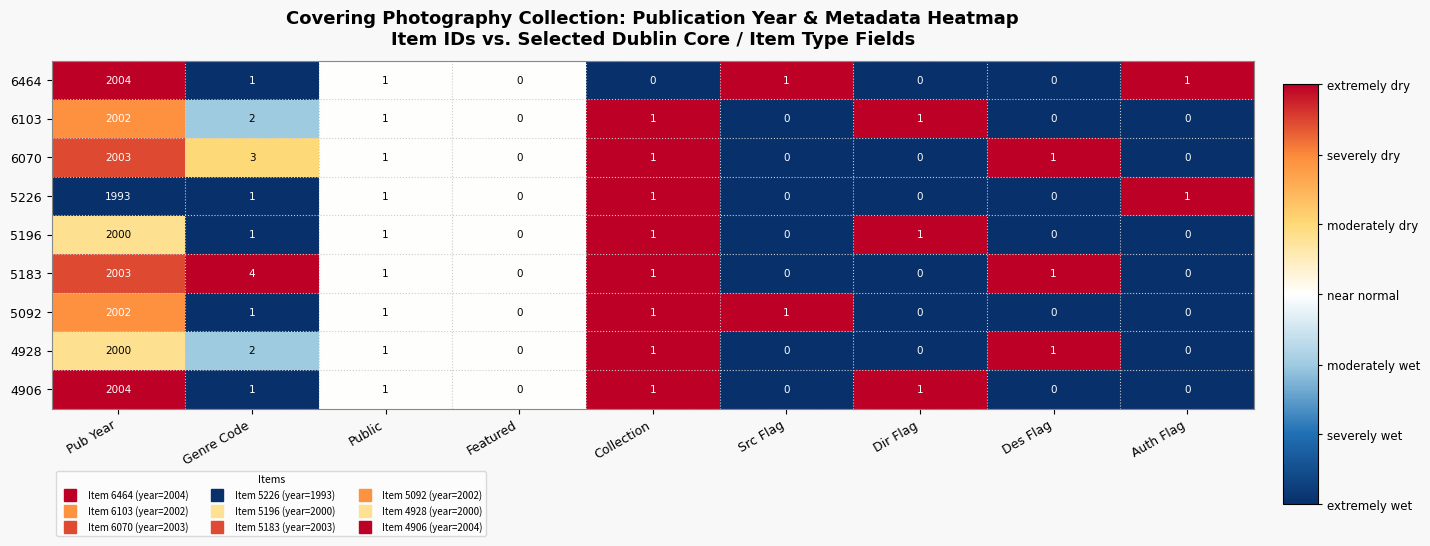

What is the total value across all series at Collection?

8